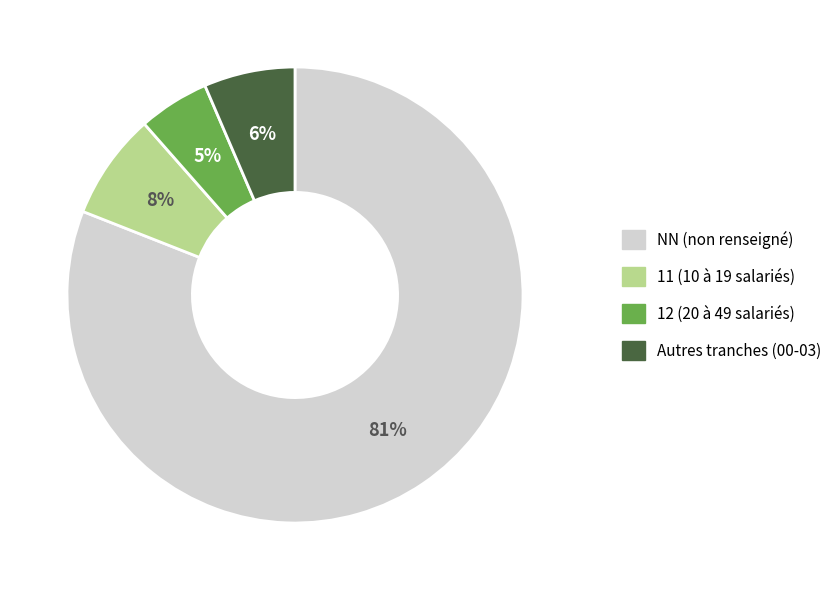

Does any single category account for the majority?

Yes